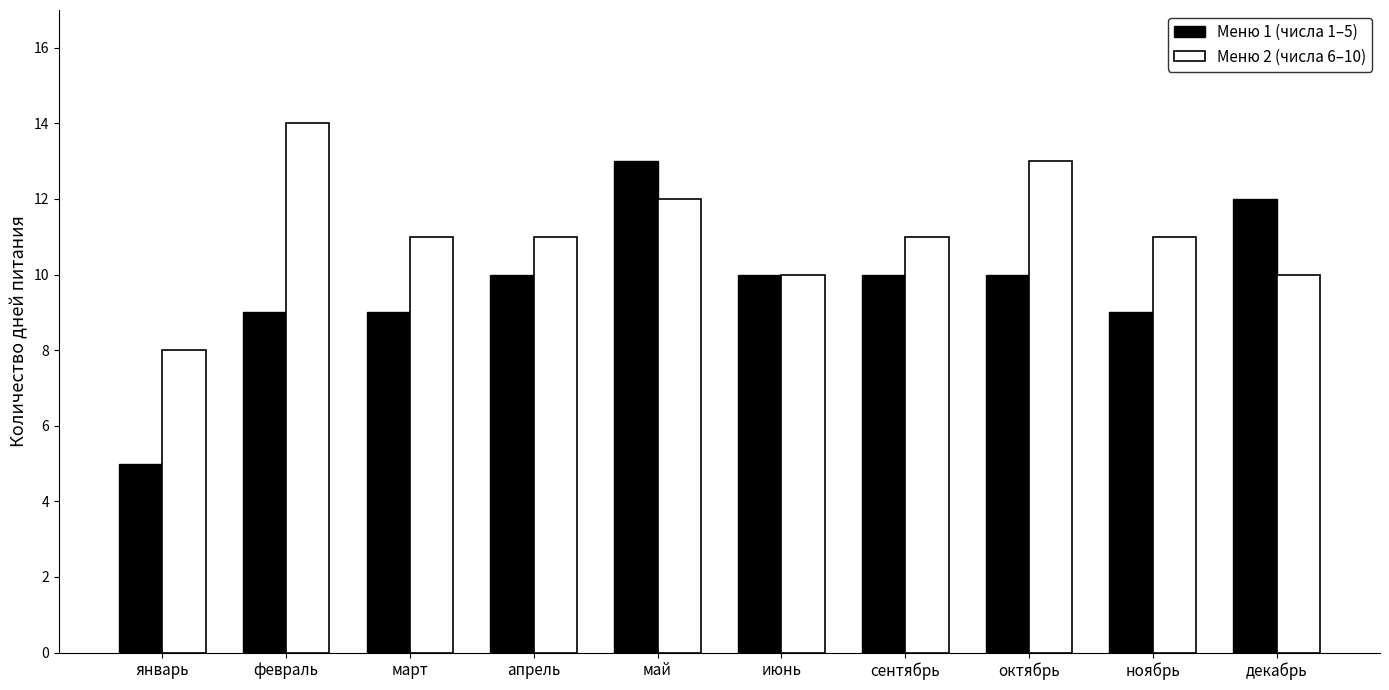

Reading right to left, what are all the values shown in this chart?

Меню 1 (числа 1–5): декабрь=12	ноябрь=9	октябрь=10	сентябрь=10	июнь=10	май=13	апрель=10	март=9	февраль=9	январь=5
Меню 2 (числа 6–10): декабрь=10	ноябрь=11	октябрь=13	сентябрь=11	июнь=10	май=12	апрель=11	март=11	февраль=14	январь=8